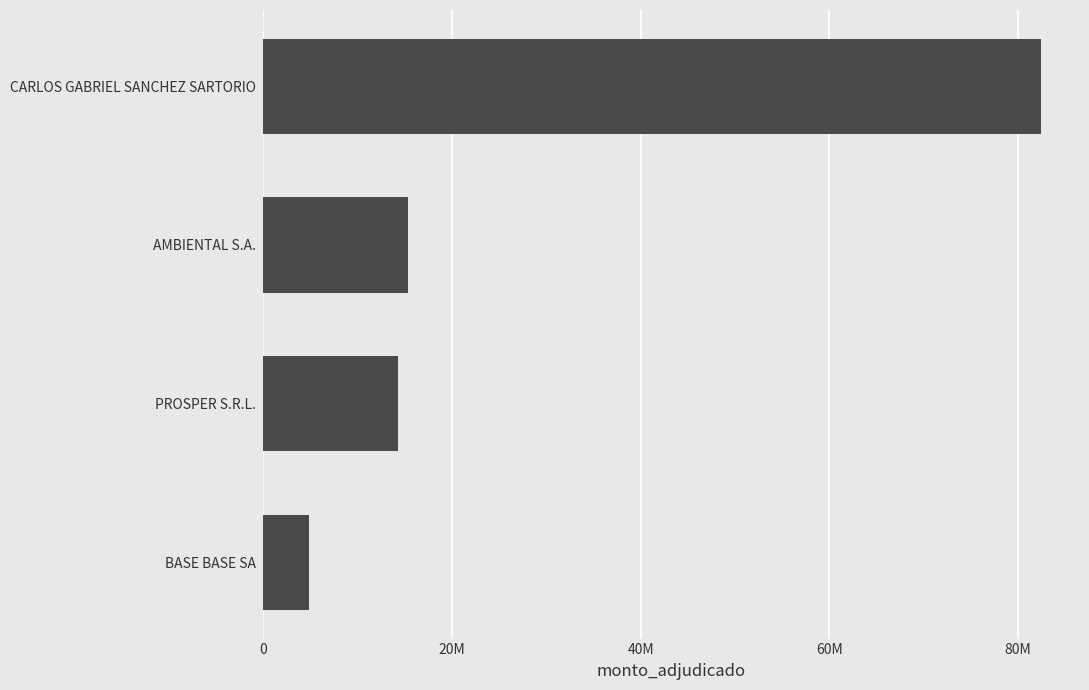

Are the bars grouped side by side (vs. stacked)?

No